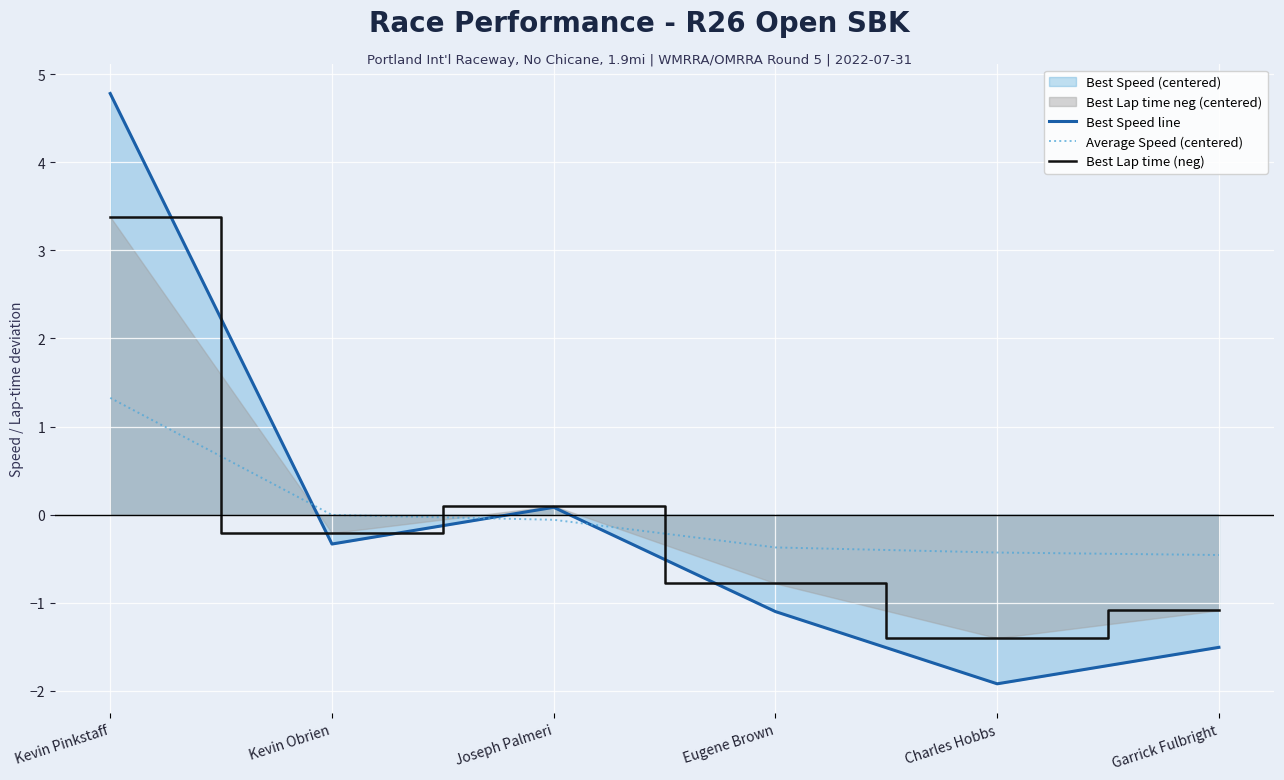

True or false: Best Lap time (neg) and Average Speed (centered) cross at least once.

True